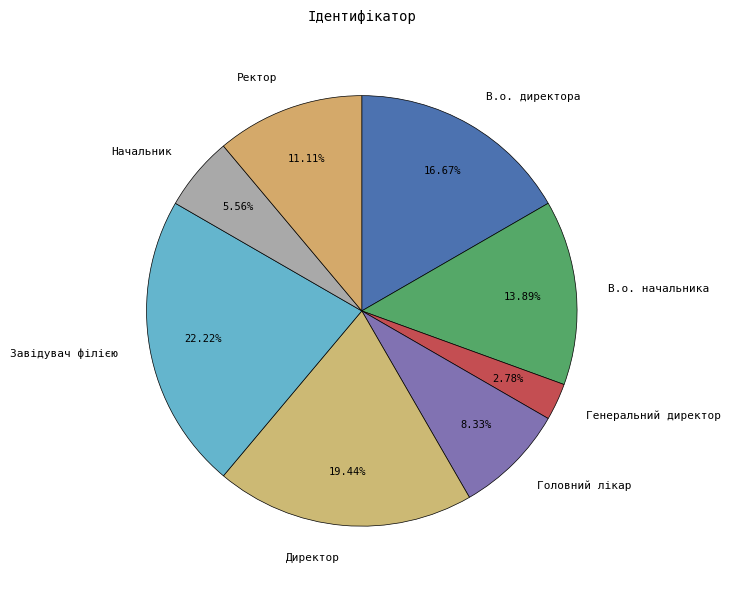

How much of the chart is everything except Головний лікар?

91.7%